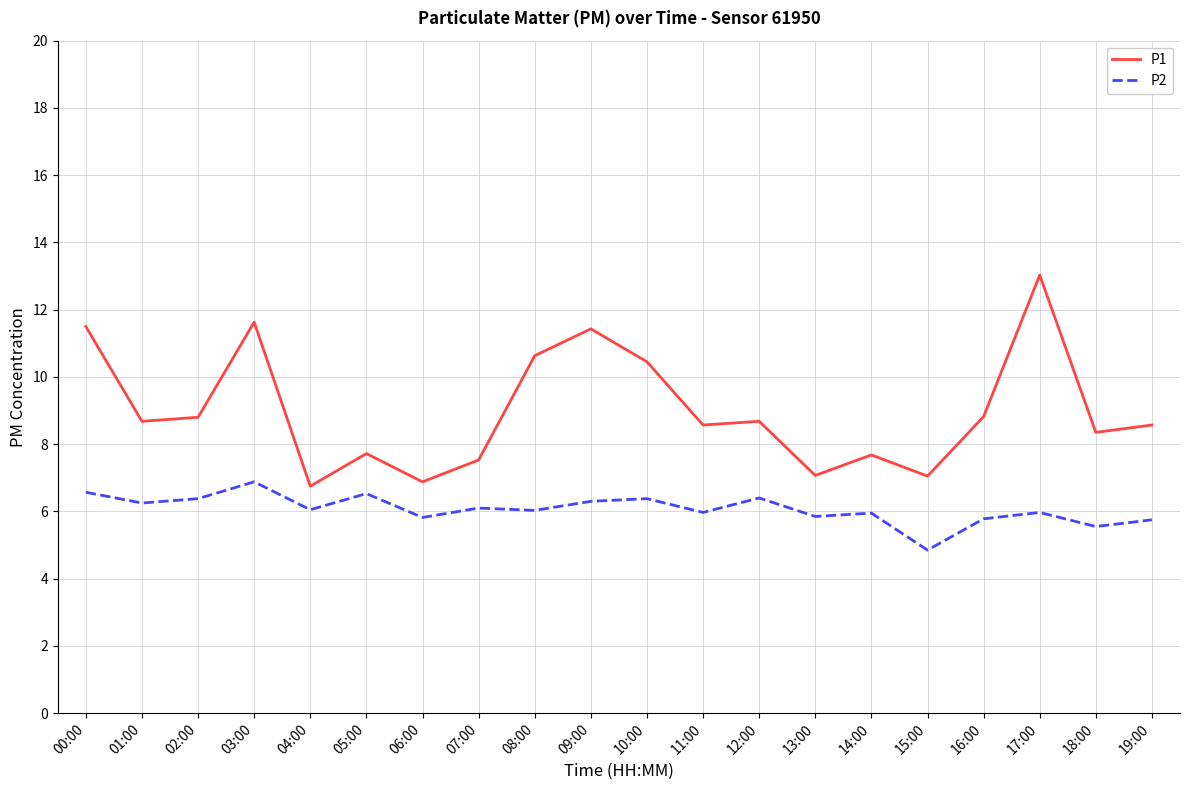

True or false: P1 has more than 0 points higher than both neighbors.

True